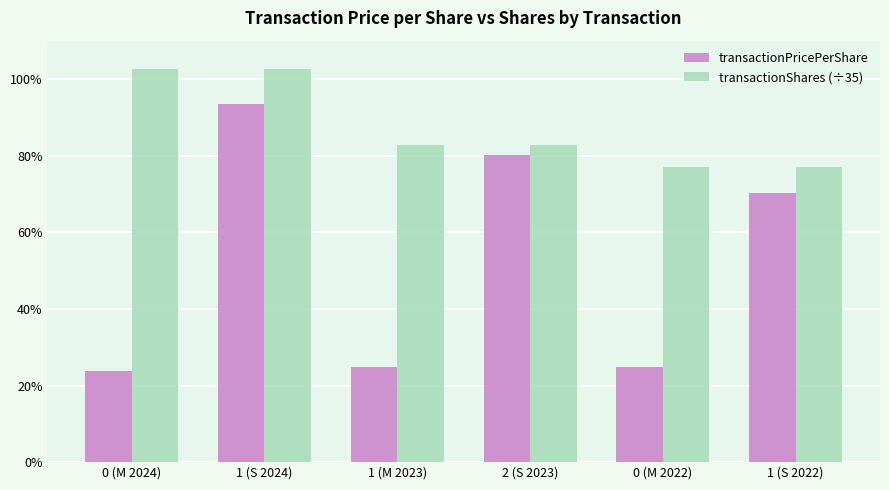

How many data points in transactionShares (÷35) are above 82?

4